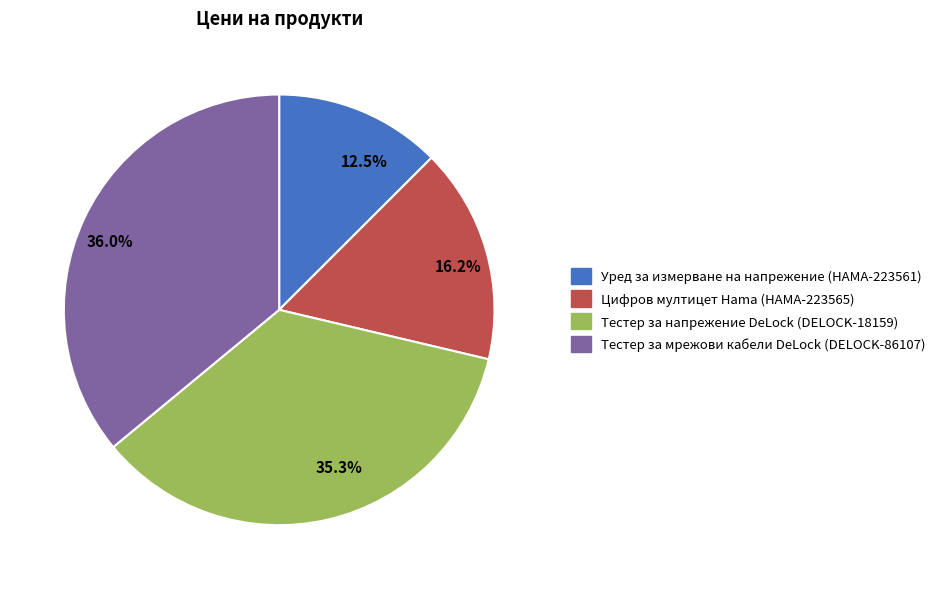

To the nearest percent, what portion does Тестер за напрежение DeLock (DELOCK-18159) represent?

35%